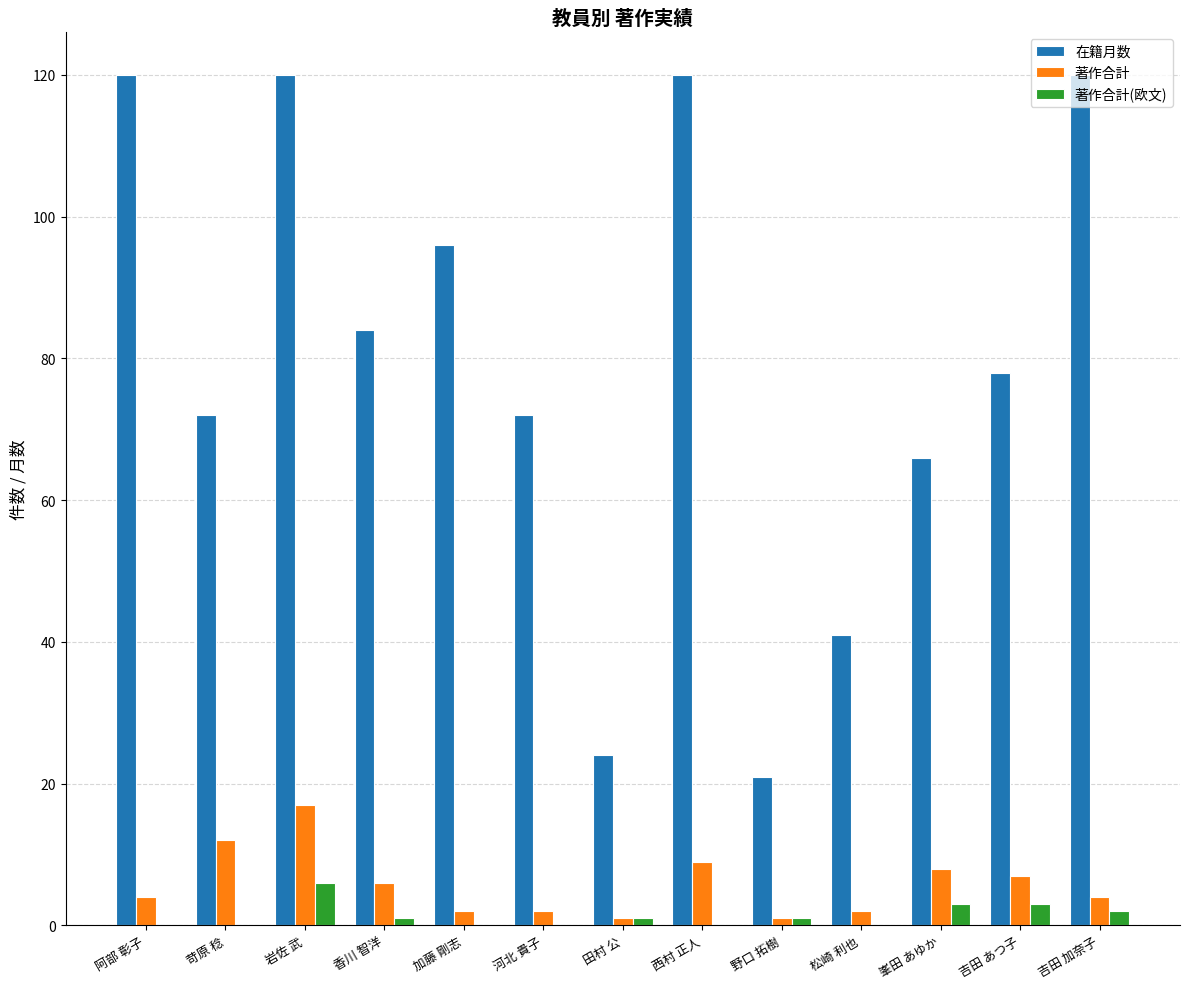

Between 阿部 彰子 and 田村 公, which series saw the biggest shift?

在籍月数